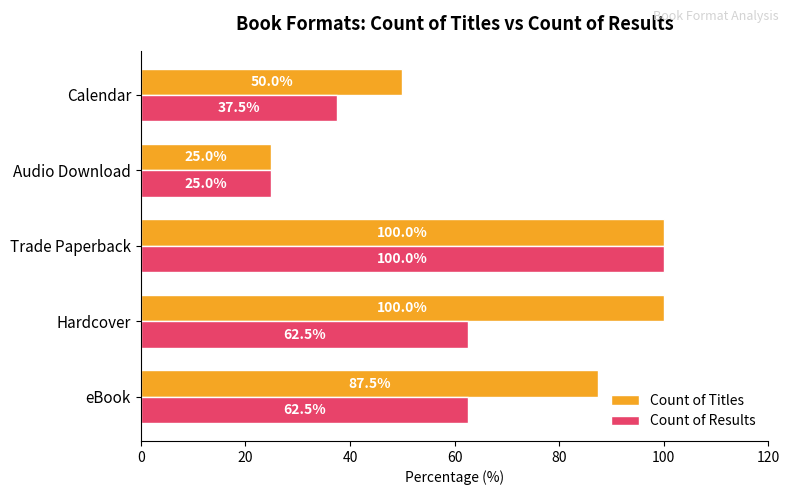

What are all the series names shown in the legend?

Count of Titles, Count of Results